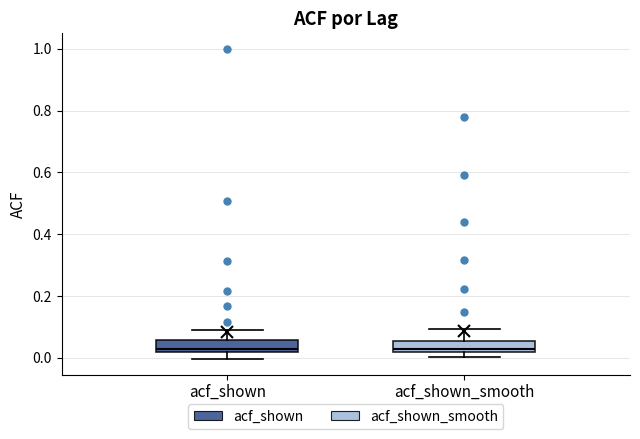

Reading left to right, transcribe this box plot: for each box, give where its median line is, the range the box spans, and where its two whiskers end, as read against the y-axis. The values are not printed on the chart, so give them approximately, as read against the axis.

acf_shown: median 0.02 (just above the box's lower edge), box 0.02 to 0.06, whiskers 0.00 to 0.08
acf_shown_smooth: median 0.02 (just above the box's lower edge), box 0.02 to 0.06, whiskers 0.00 to 0.10